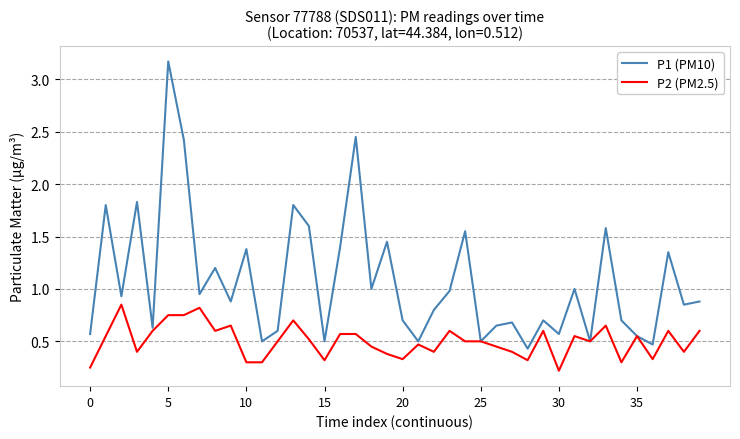

Which series has the largest range (max minus min)?

P1 (PM10)